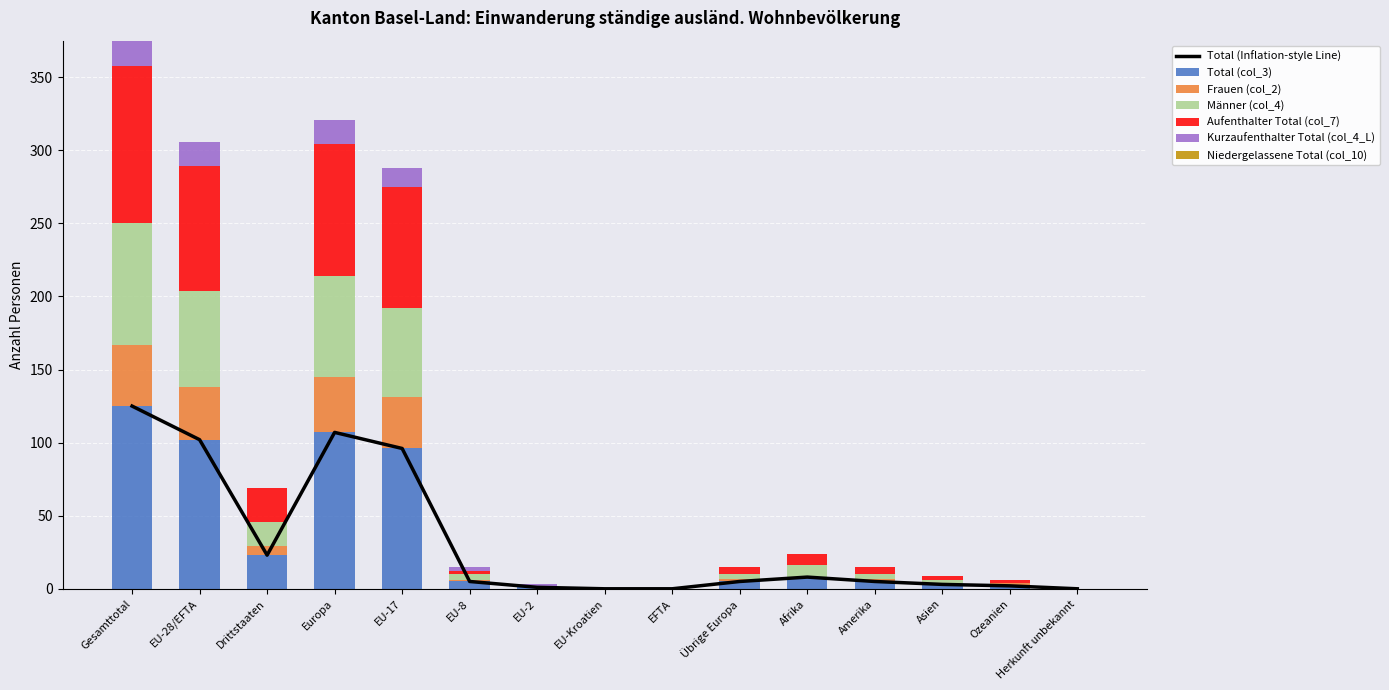

Reading right to left, list all the values displayed in this chart.

Total (col_3): Herkunft unbekannt=0	Ozeanien=2	Asien=3	Amerika=5	Afrika=8	Übrige Europa=5	EFTA=0	EU-Kroatien=0	EU-2=1	EU-8=5	EU-17=96	Europa=107	Drittstaaten=23	EU-28/EFTA=102	Gesamttotal=125
Frauen (col_2): Herkunft unbekannt=0	Ozeanien=2	Asien=0	Amerika=2	Afrika=0	Übrige Europa=2	EFTA=0	EU-Kroatien=0	EU-2=0	EU-8=1	EU-17=35	Europa=38	Drittstaaten=6	EU-28/EFTA=36	Gesamttotal=42
Männer (col_4): Herkunft unbekannt=0	Ozeanien=0	Asien=3	Amerika=3	Afrika=8	Übrige Europa=3	EFTA=0	EU-Kroatien=0	EU-2=1	EU-8=4	EU-17=61	Europa=69	Drittstaaten=17	EU-28/EFTA=66	Gesamttotal=83
Aufenthalter Total (col_7): Herkunft unbekannt=0	Ozeanien=2	Asien=3	Amerika=5	Afrika=8	Übrige Europa=5	EFTA=0	EU-Kroatien=0	EU-2=0	EU-8=2	EU-17=83	Europa=90	Drittstaaten=23	EU-28/EFTA=85	Gesamttotal=108
Kurzaufenthalter Total (col_4_L): Herkunft unbekannt=0	Ozeanien=0	Asien=0	Amerika=0	Afrika=0	Übrige Europa=0	EFTA=0	EU-Kroatien=0	EU-2=1	EU-8=3	EU-17=13	Europa=17	Drittstaaten=0	EU-28/EFTA=17	Gesamttotal=17